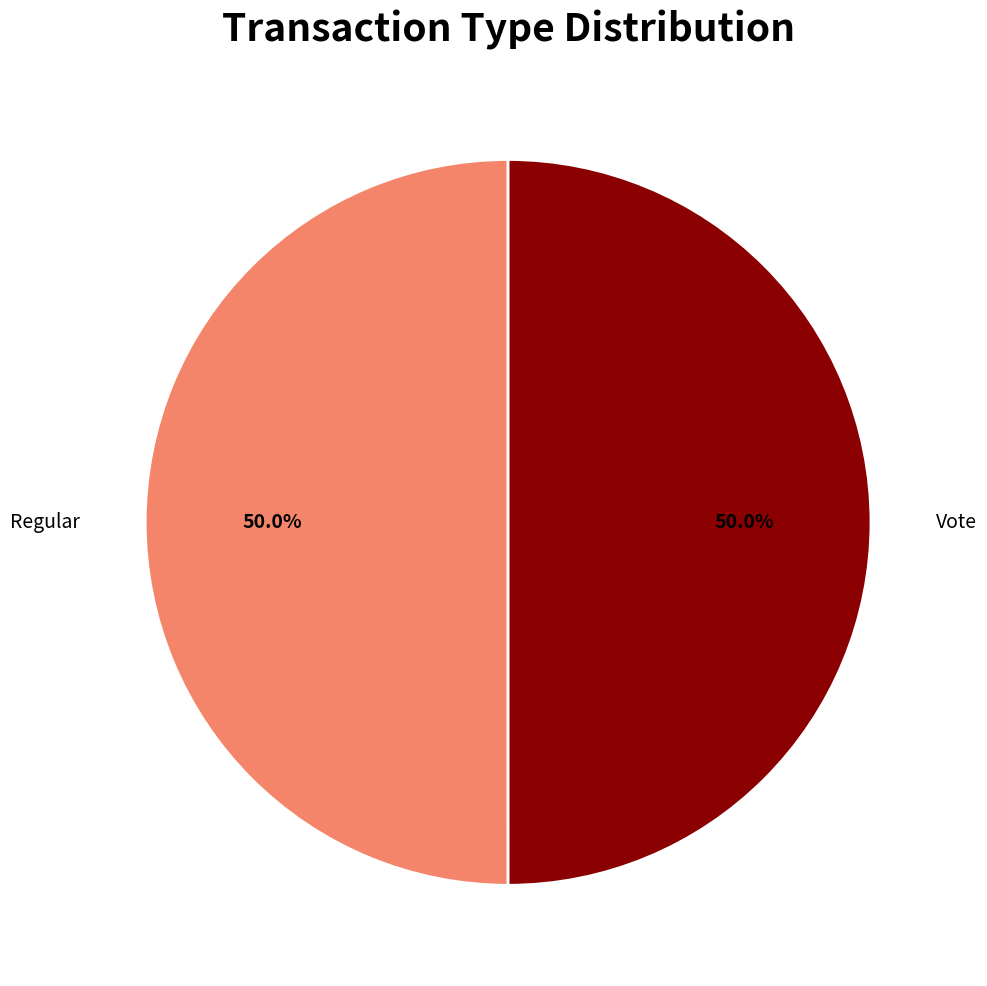

What portion of the pie excludes Vote?

50.0%